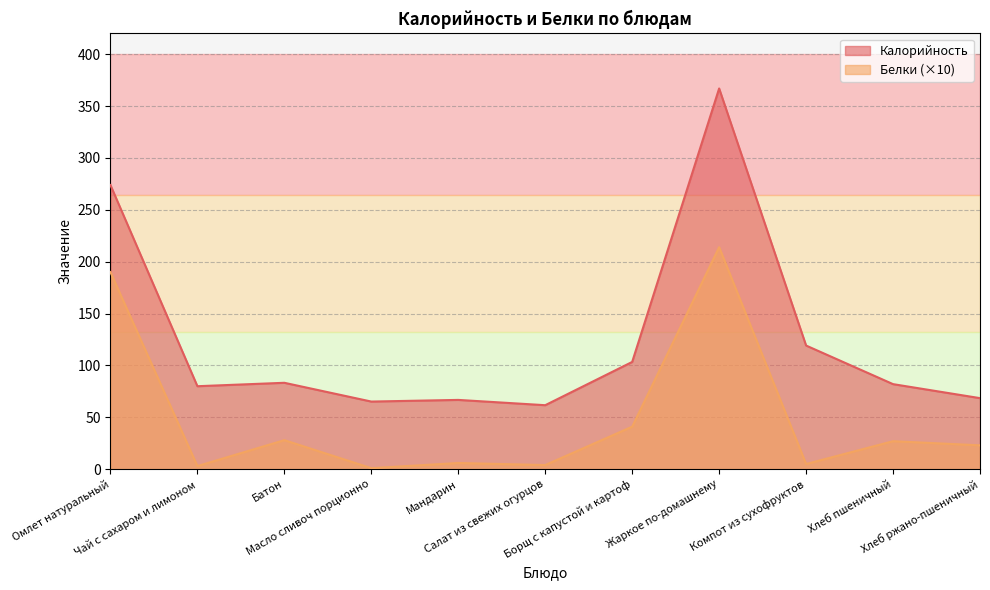

Which label corresponds to the smallest value in the chart?

Масло сливоч порционно